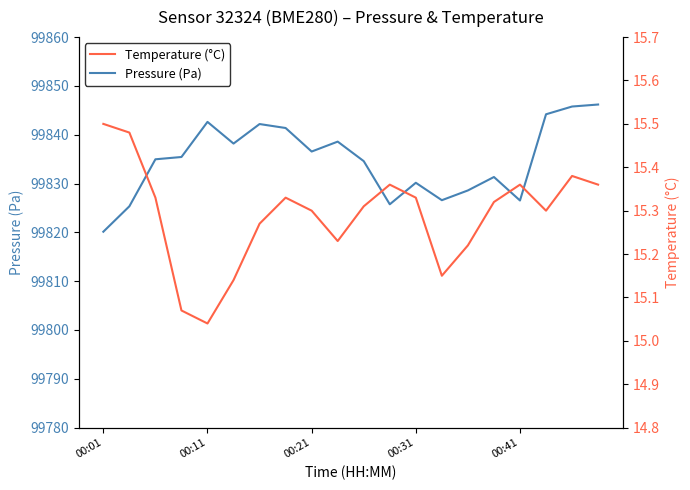

Which category has the lowest value in the Pressure (Pa) series?

00:01